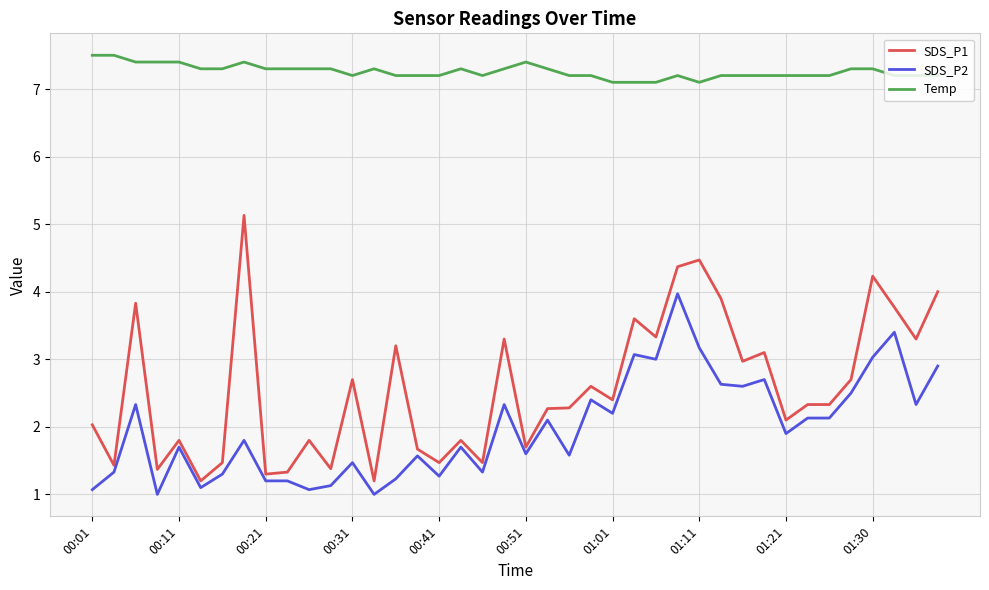

True or false: SDS_P2 and Temp cross at least once.

False